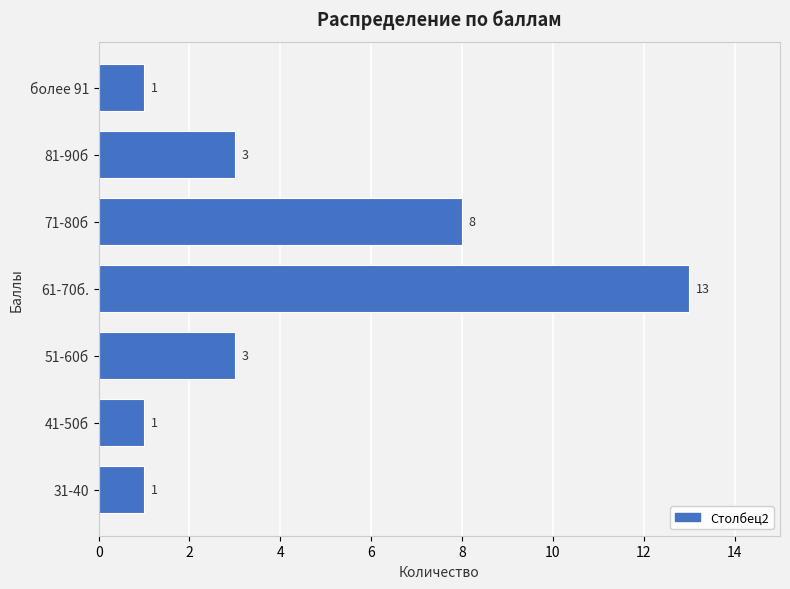

Reading top to bottom, list all the values displayed in this chart.

более 91=1	81-90б=3	71-80б=8	61-70б.=13	51-60б=3	41-50б=1	31-40=1